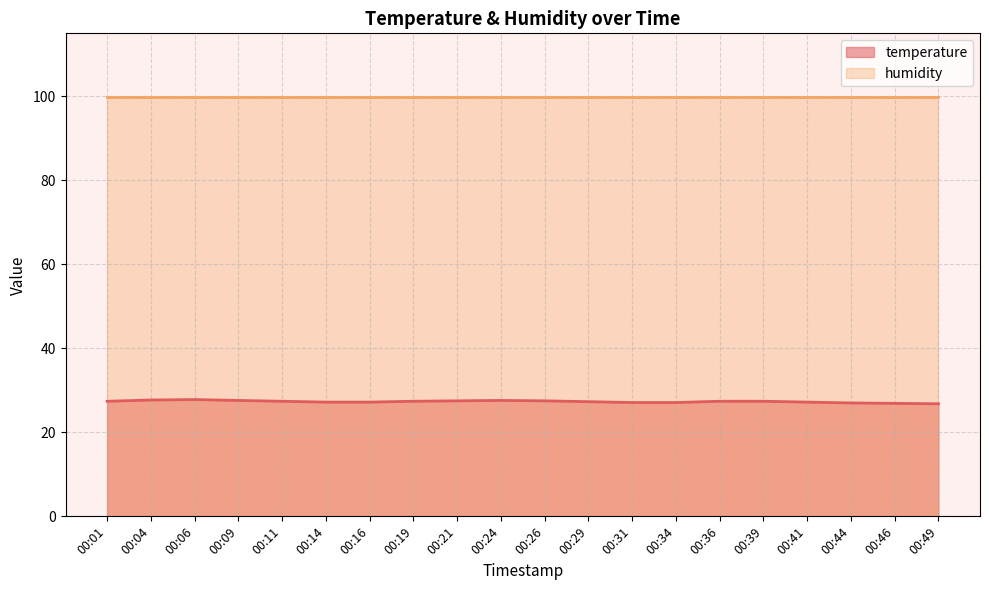

List the labels in order of value, smallest first.

00:49, 00:46, 00:44, 00:31, 00:34, 00:14, 00:16, 00:41, 00:29, 00:01, 00:11, 00:19, 00:36, 00:39, 00:21, 00:26, 00:09, 00:24, 00:04, 00:06